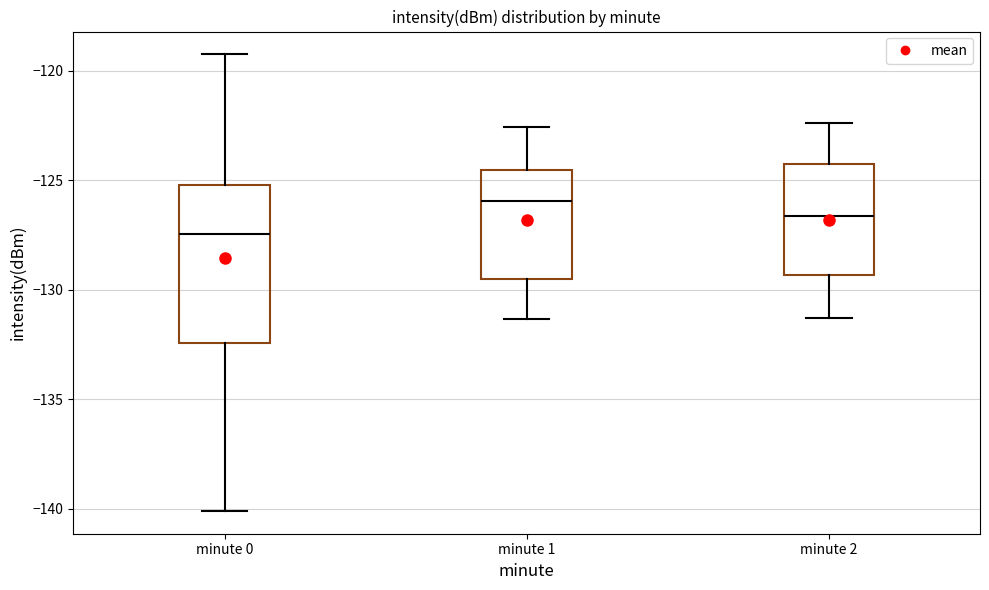

Which box is the tallest, from its lower edge to its upper edge?

minute 0